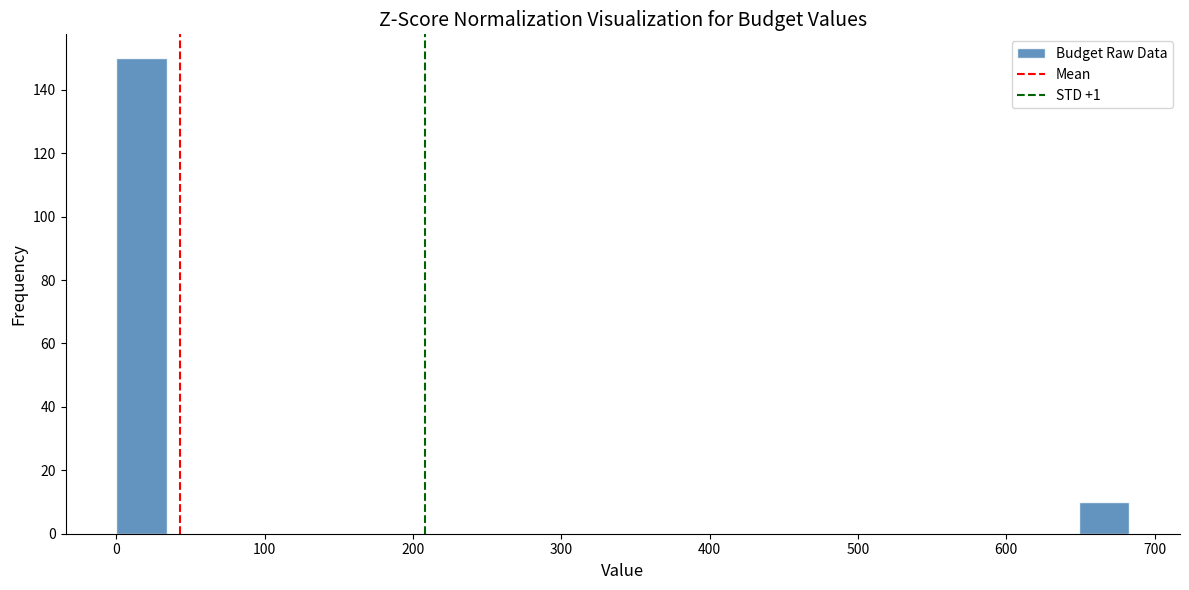

Read against the x-axis, roughly where is the centre of the tallest bar?

20